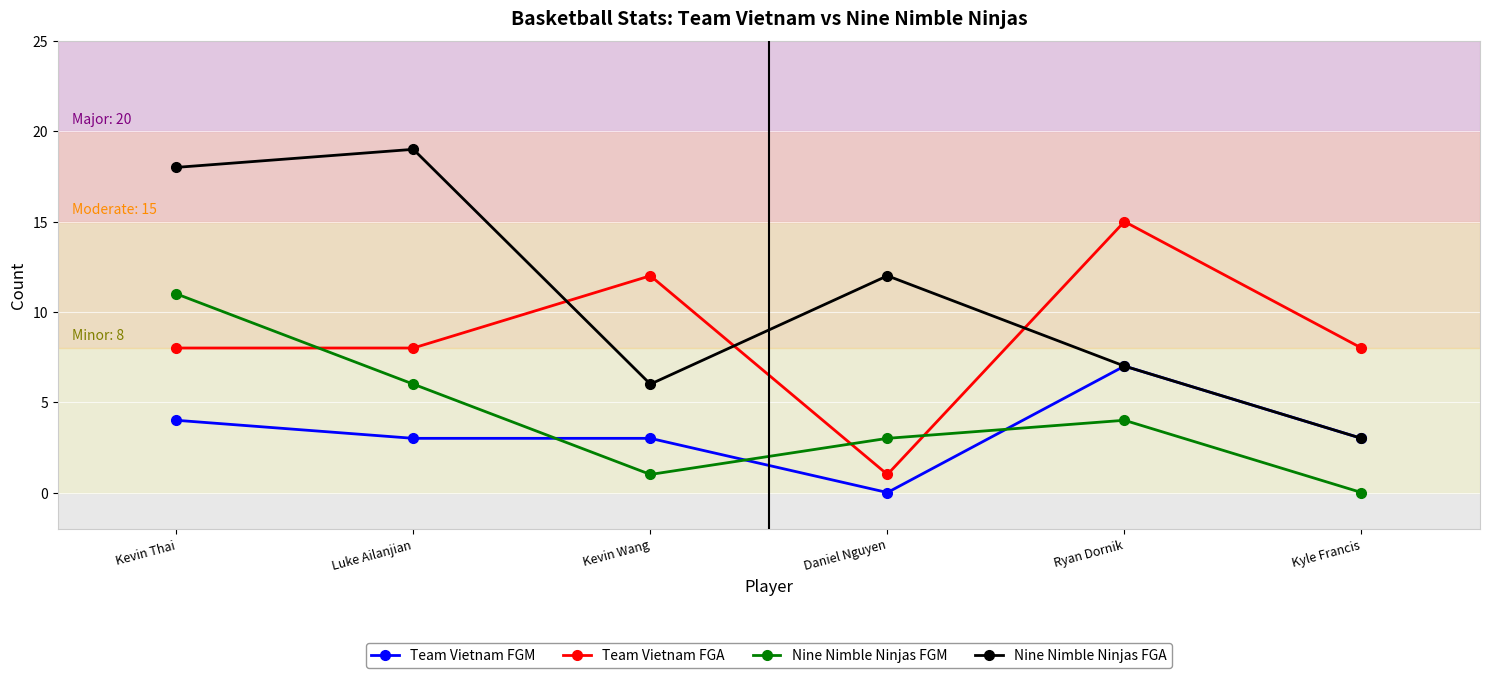

Count the Team Vietnam FGA values in the range 8 to 12.

4